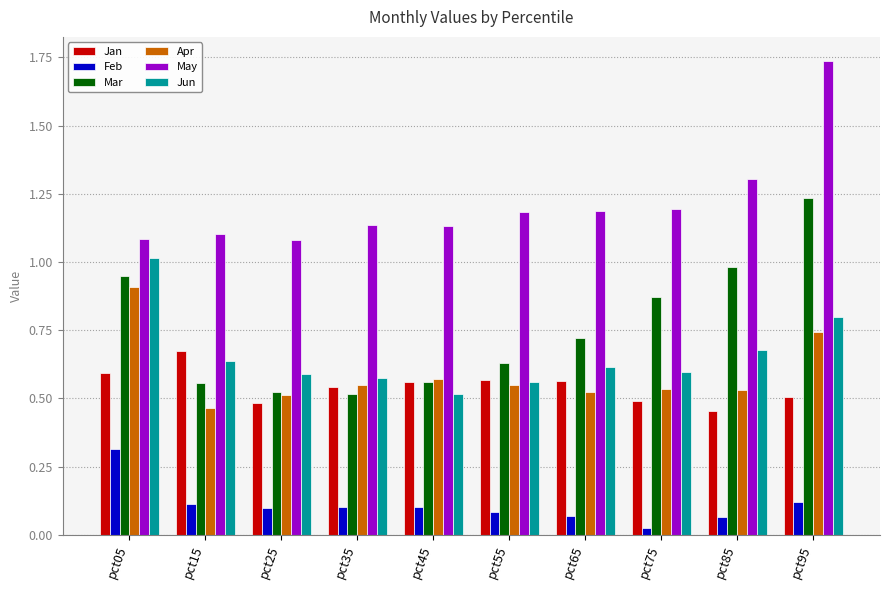

The May series shows 1.8 at pct45. True or false?

False